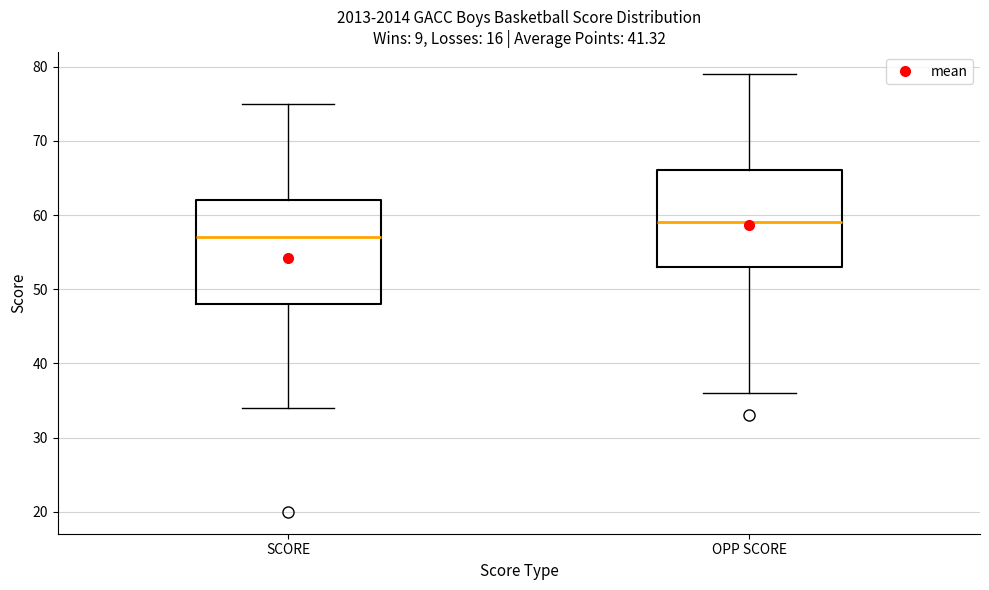

Reading left to right, transcribe this box plot: for each box, give where its median line is, the range the box spans, and where its two whiskers end, as read against the y-axis. The values are not printed on the chart, so give them approximately, as read against the axis.

SCORE: median 57, box 48 to 62, whiskers 34 to 75
OPP SCORE: median 59, box 53 to 66, whiskers 36 to 79